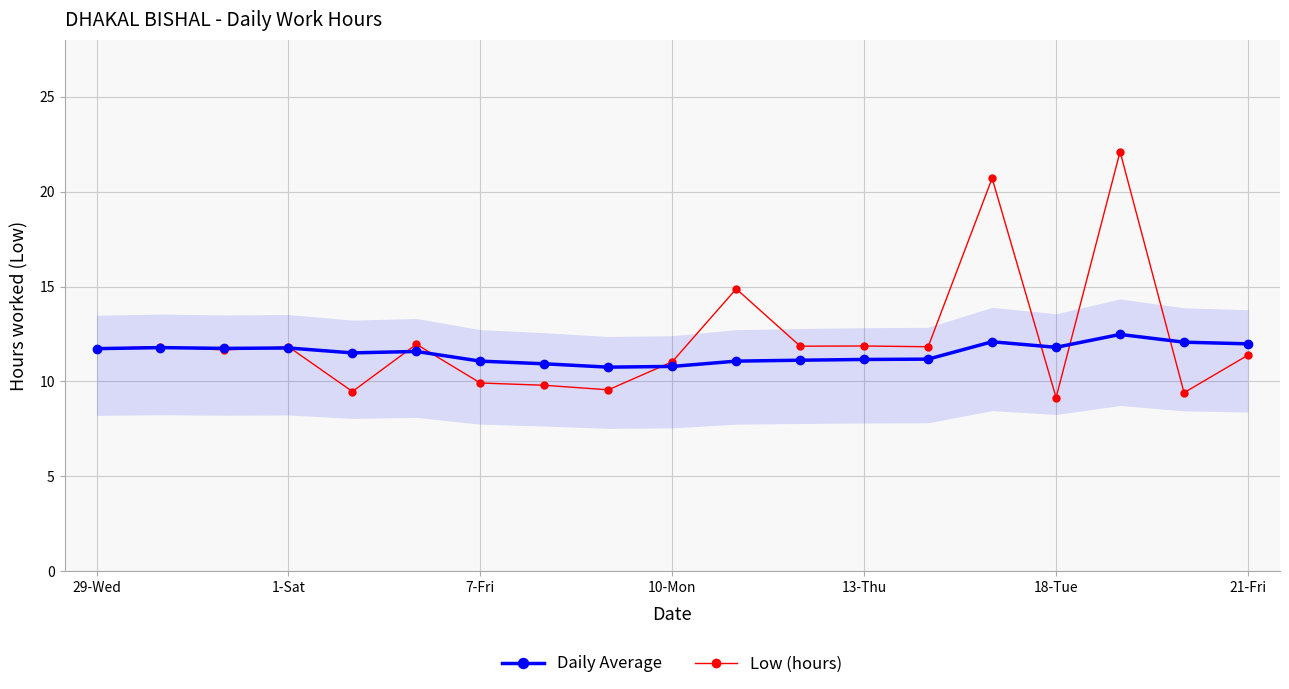

What is the minimum value shown in the chart?

9.2